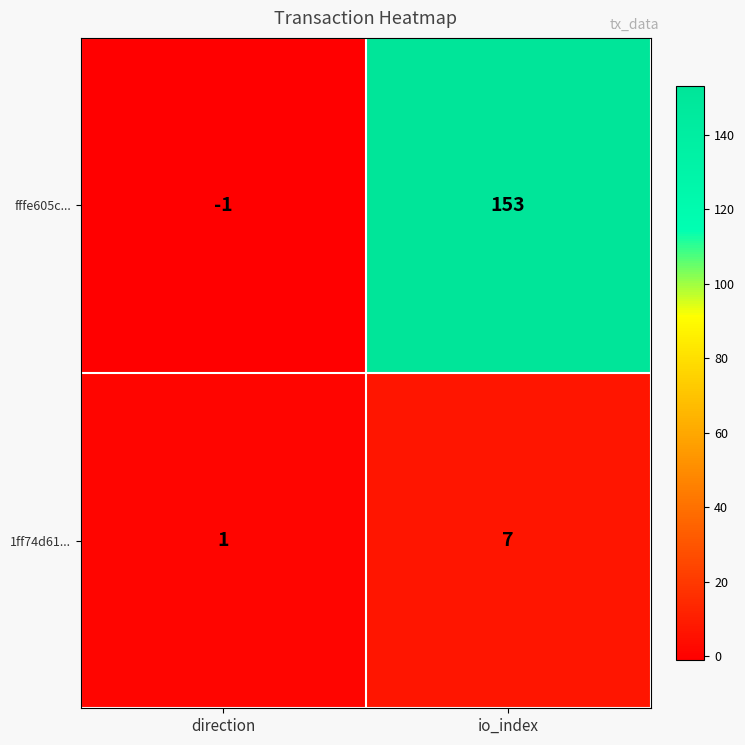

At direction, list the series in order from smallest to largest.

fffe605c..., 1ff74d61...